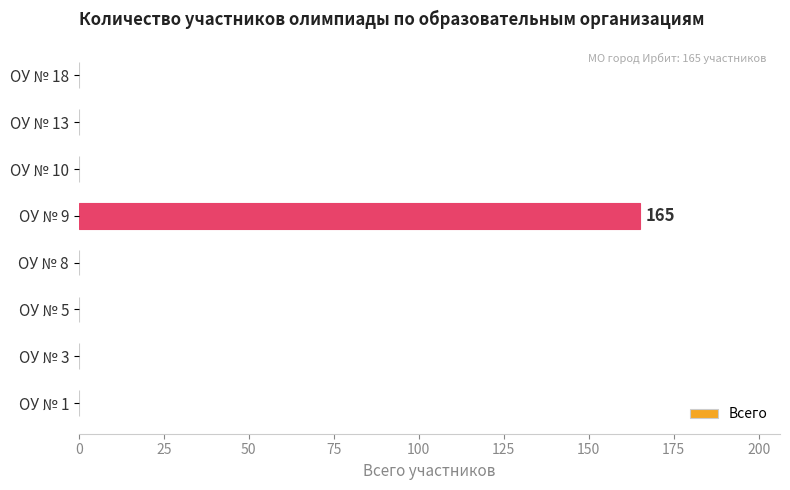

Reading top to bottom, extract all data points from this chart.

ОУ № 18=0	ОУ № 13=0	ОУ № 10=0	ОУ № 9=165	ОУ № 8=0	ОУ № 5=0	ОУ № 3=0	ОУ № 1=0